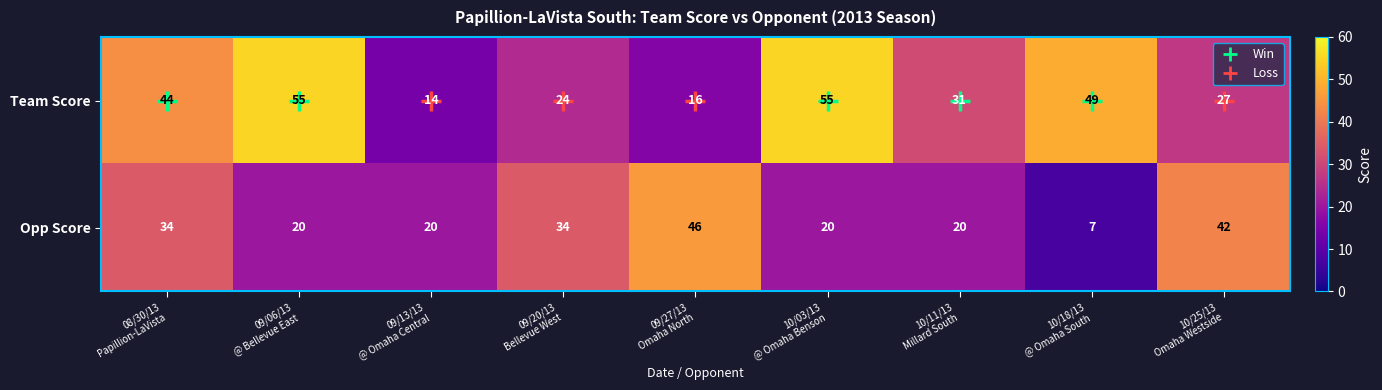

Which series has the widest spread of values?

Team Score